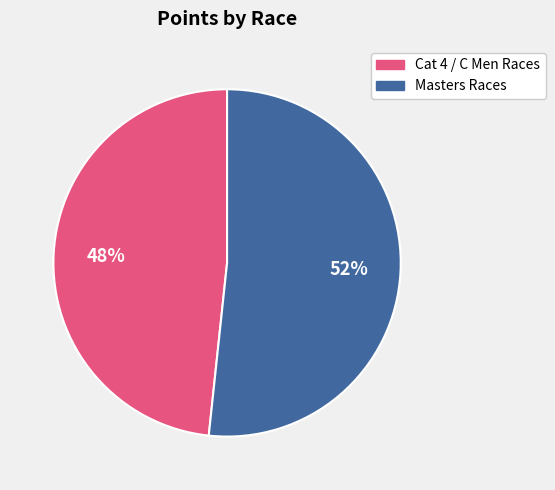

Rank the categories by value from lowest to highest.

Cat 4 / C Men Races, Masters Races